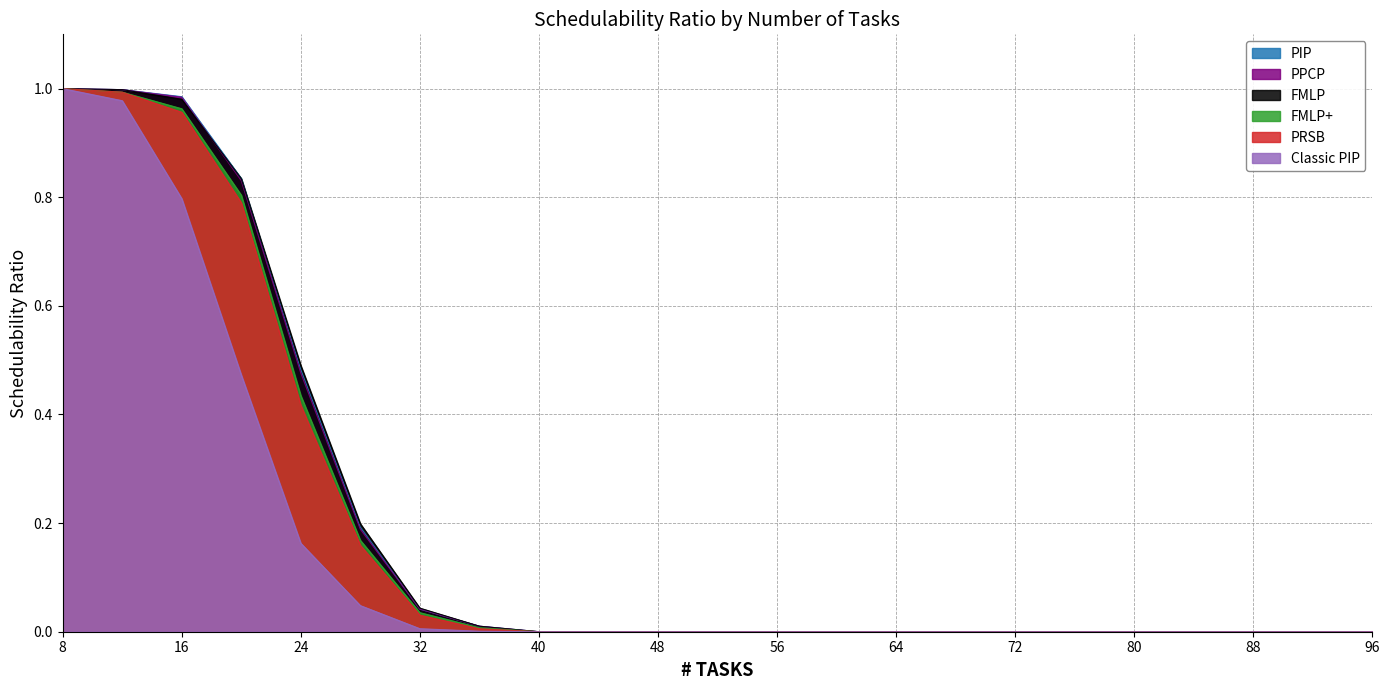

List the labels in order of FMLP+ value, smallest first.

40, 44, 48, 52, 56, 60, 64, 68, 72, 76, 80, 84, 88, 92, 96, 36, 32, 28, 24, 20, 16, 12, 8